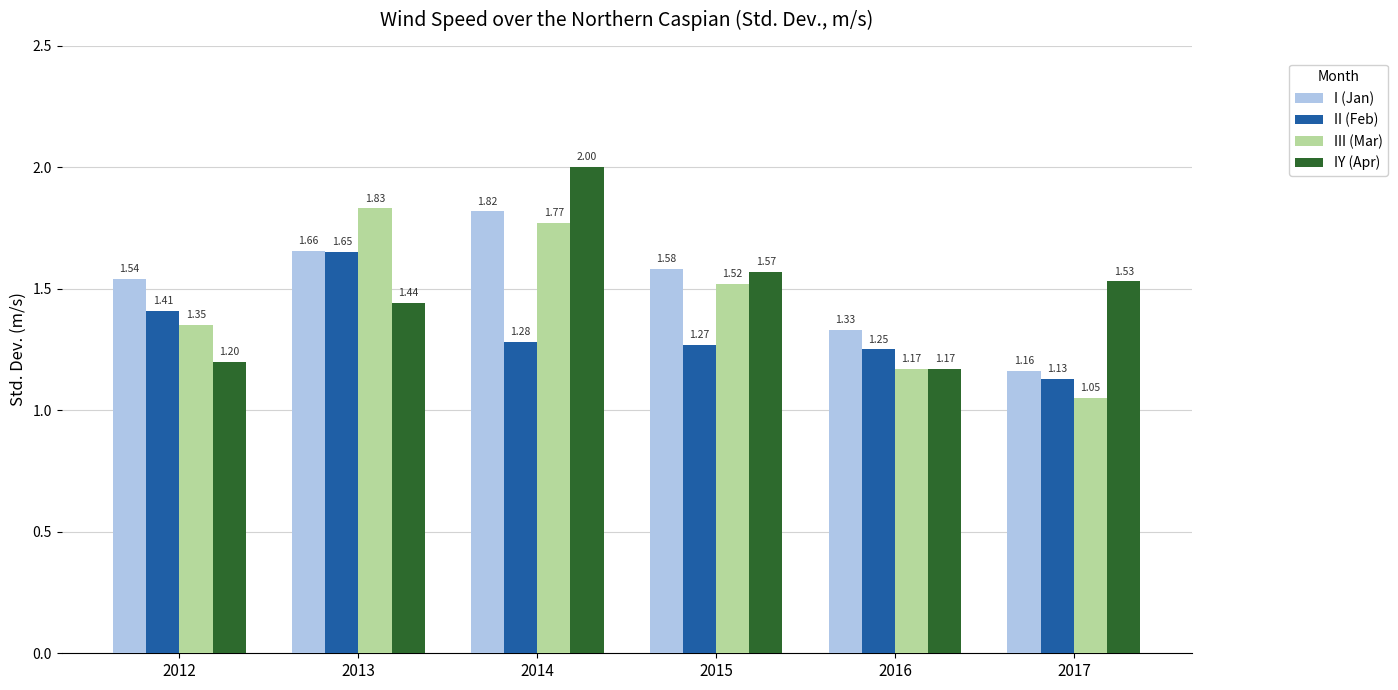

What is the sum of the II (Feb) values at 2014 and 2016?

2.5